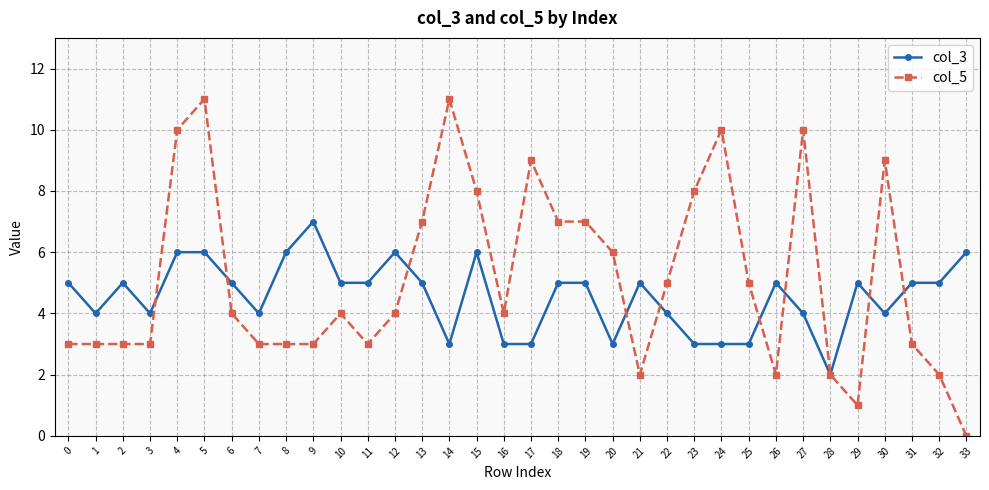

Which series changed the most between 5 and 28?

col_5